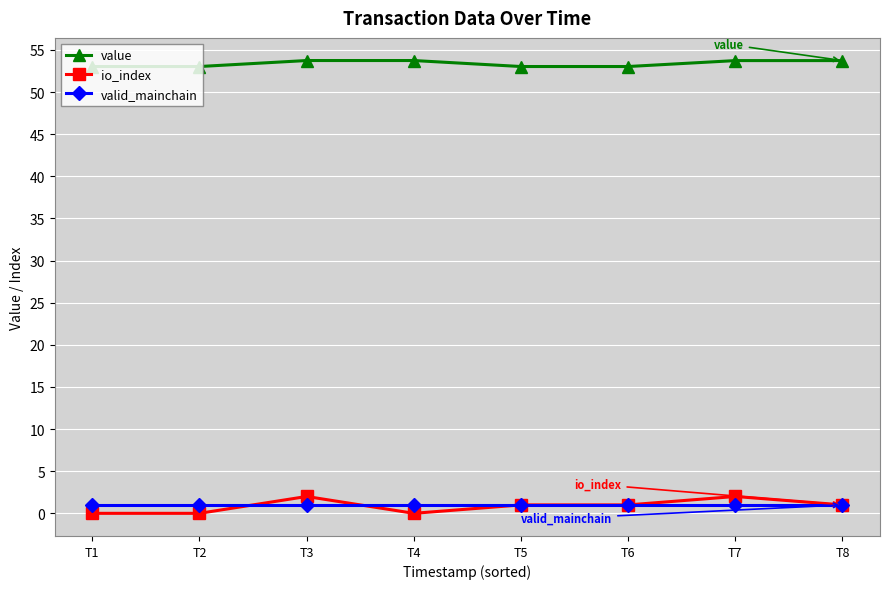

What is the total value across all series at T2?

54.0